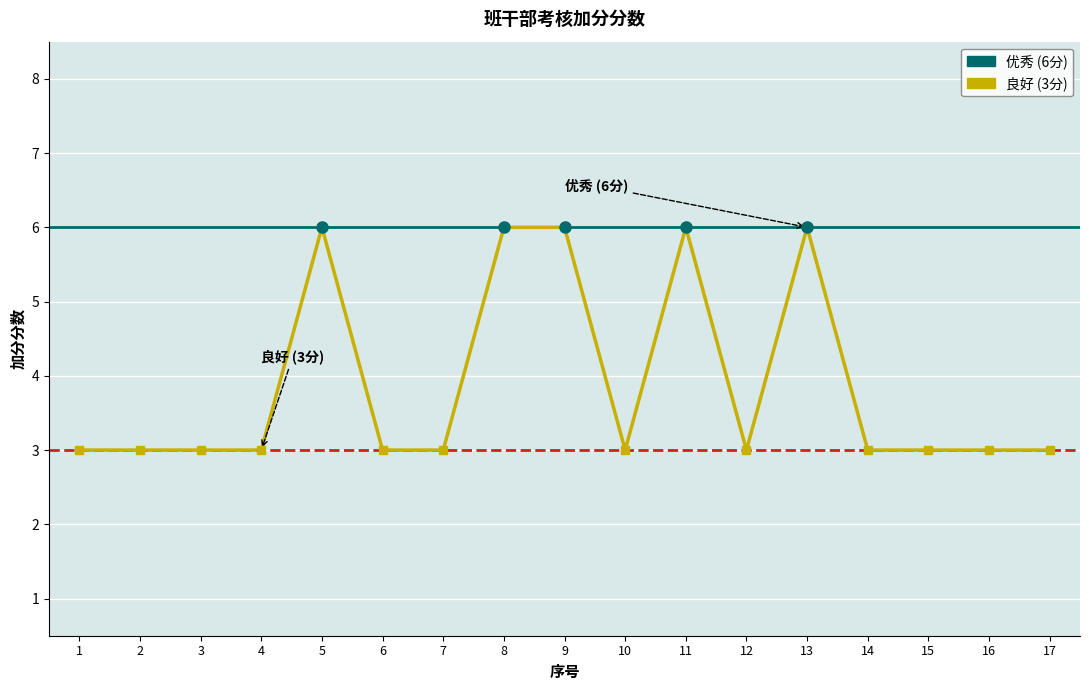

Reading left to right, what are all the values shown in this chart?

1=3	2=3	3=3	4=3	5=6	6=3	7=3	8=6	9=6	10=3	11=6	12=3	13=6	14=3	15=3	16=3	17=3